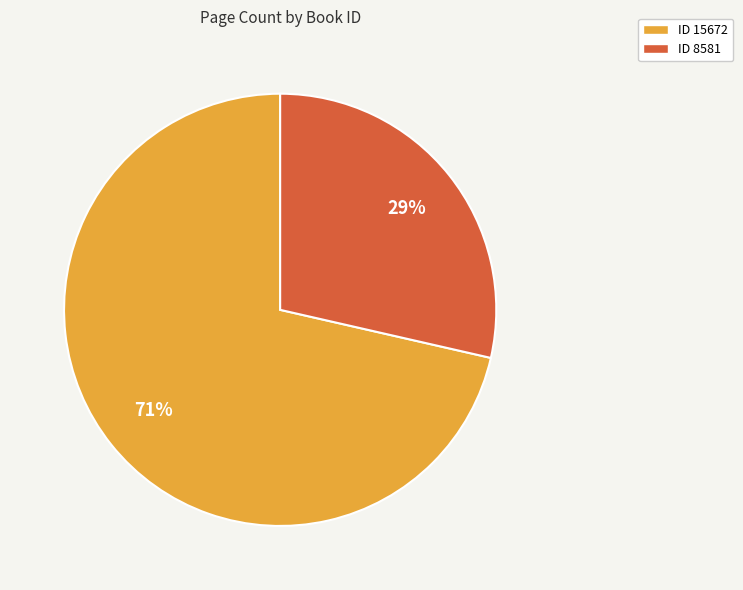

To the nearest percent, what is the combined percentage of ID 8581 and ID 15672?

100%